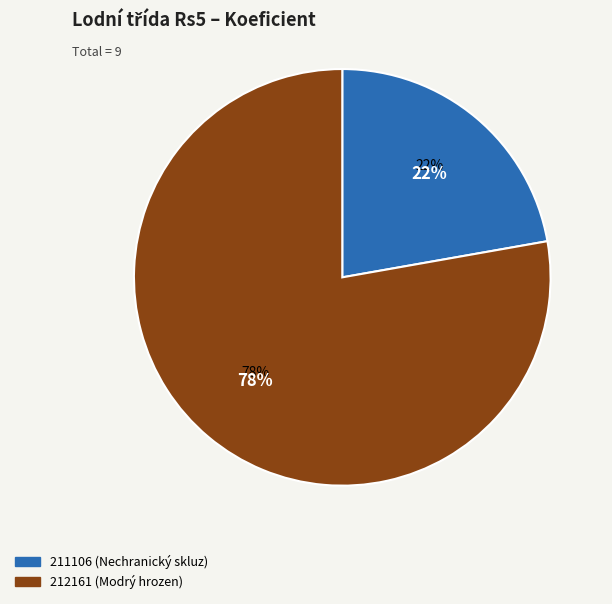

Combined, what portion of the pie is 211106 and 212161?

100.0%